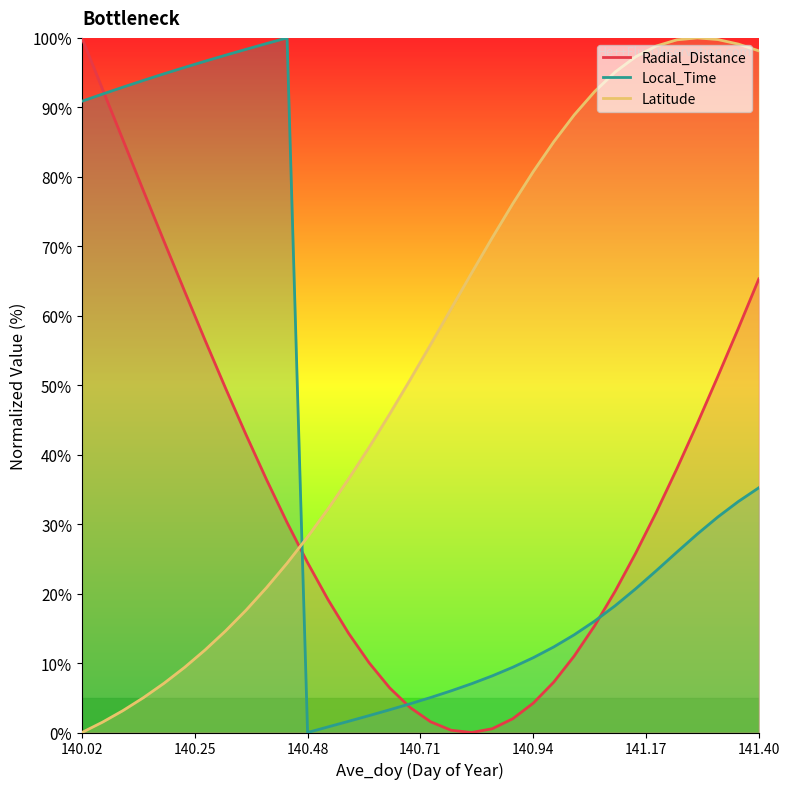

Rank the series by their maximum value, from lowest to highest.

Radial_Distance, Local_Time, Latitude